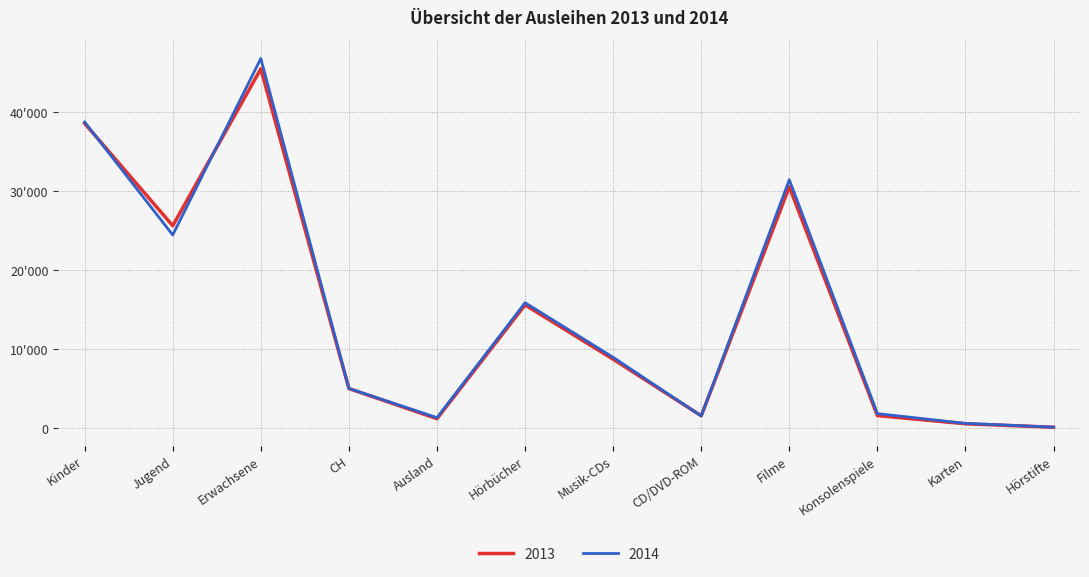

Rank the categories by 2013 value from highest to lowest.

Erwachsene, Kinder, Filme, Jugend, Hörbücher, Musik-CDs, CH, Konsolenspiele, CD/DVD-ROM, Ausland, Karten, Hörstifte